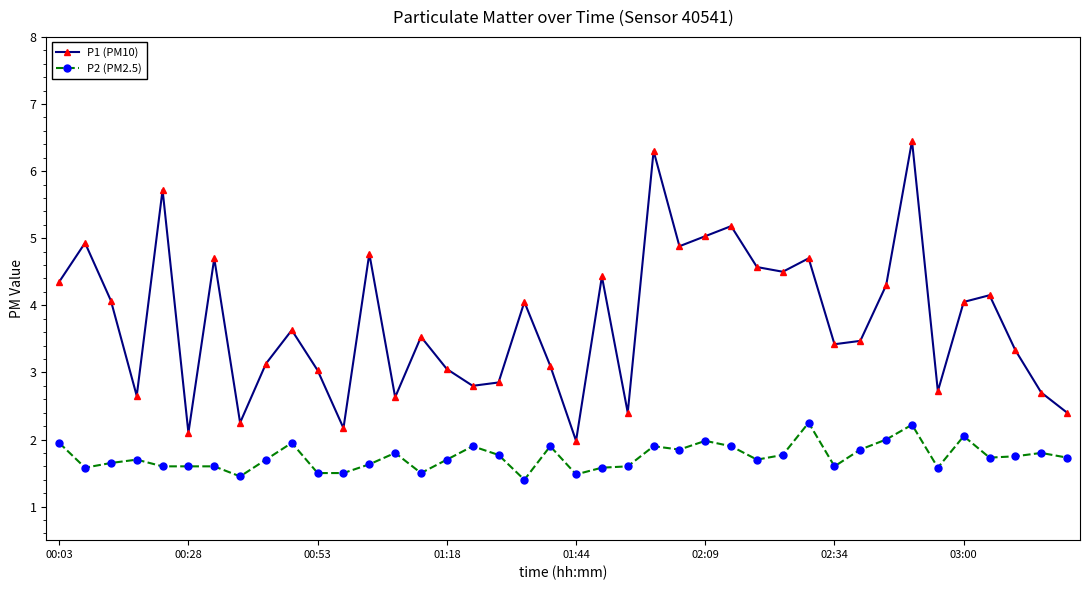

Which series has the widest spread of values?

P1 (PM10)